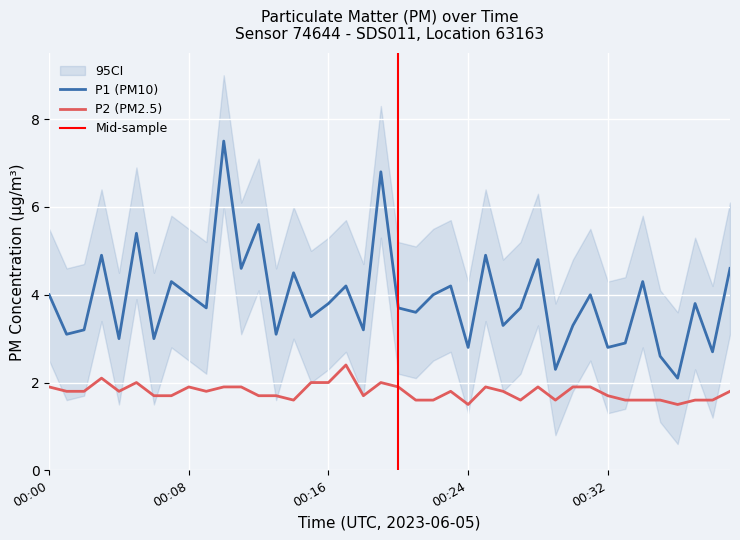

True or false: P2 (PM2.5) and P1 (PM10) intersect in this chart.

False